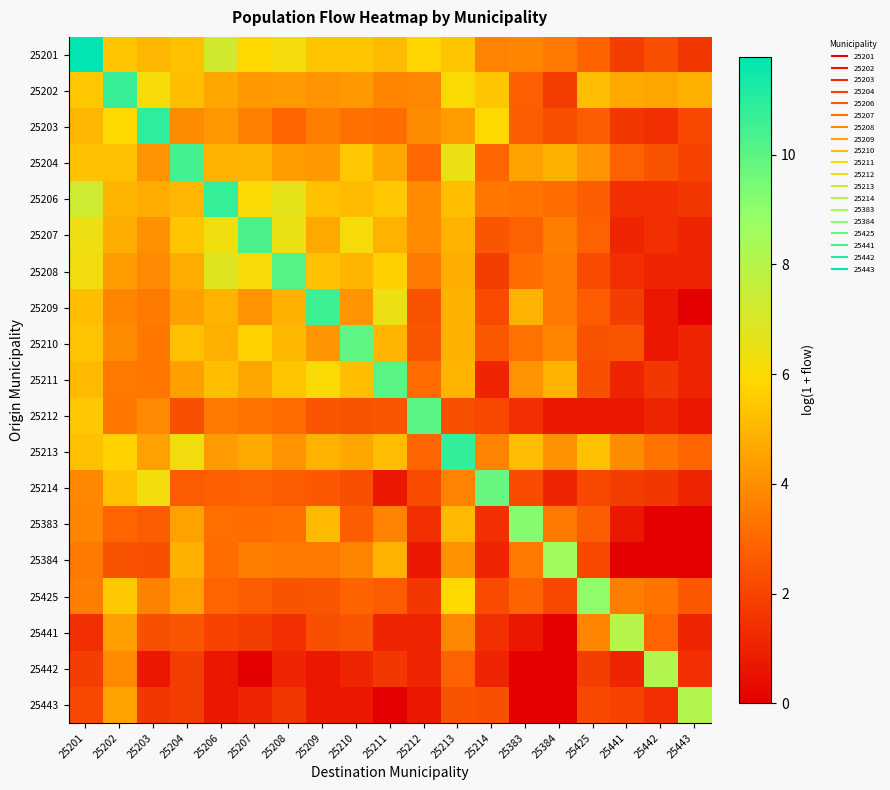

Which category has the lowest value across all series?

25443